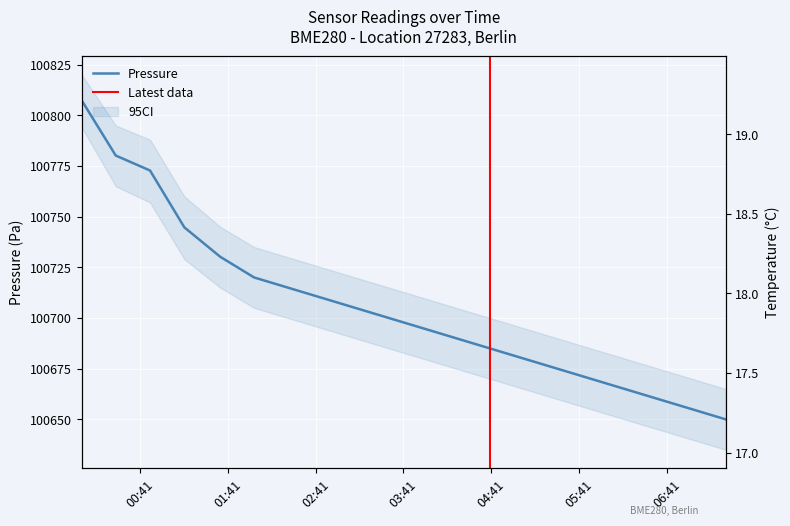

What is the difference between the temperature values at 2023-05-23T07:21:00 and 2023-05-23T01:11:22?

0.7